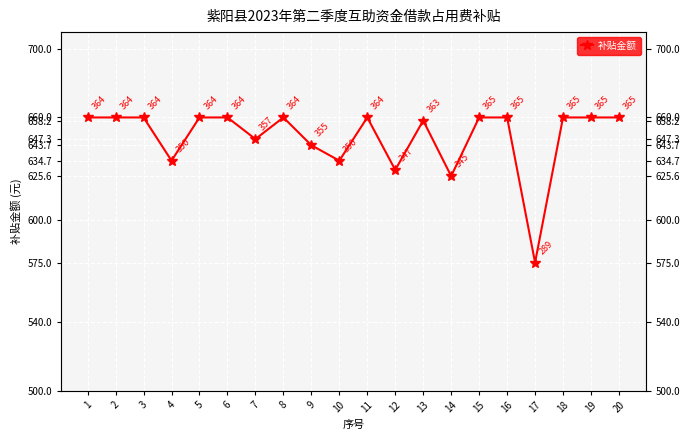

True or false: the data shows 1151.0 at 3.

False